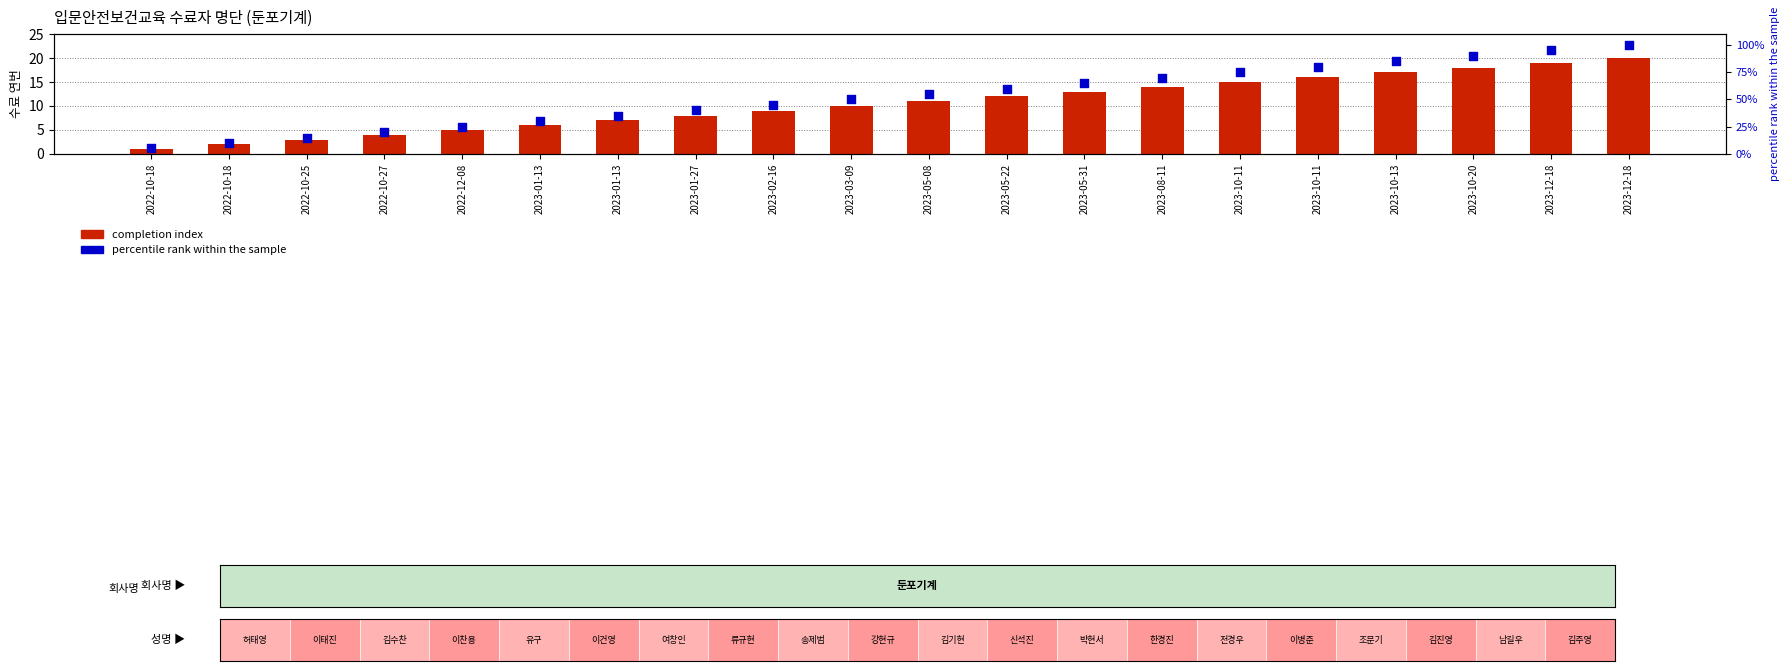

Is the value of completion index at 2023-05-22 greater than the value of percentile rank within the sample at 2023-02-16?

No